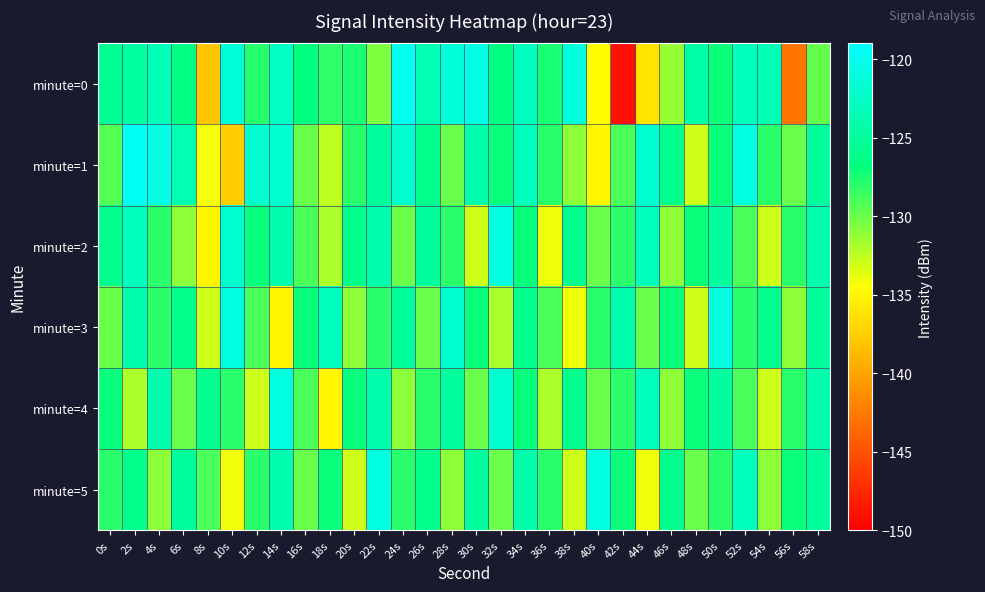

Which has a higher value, 10s or 42s?

10s